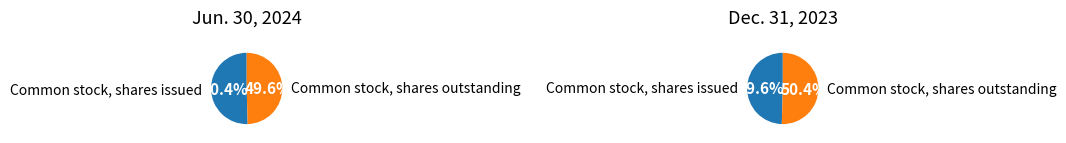

To the nearest percent, what is the difference between the largest and smallest slice percentages?

1%